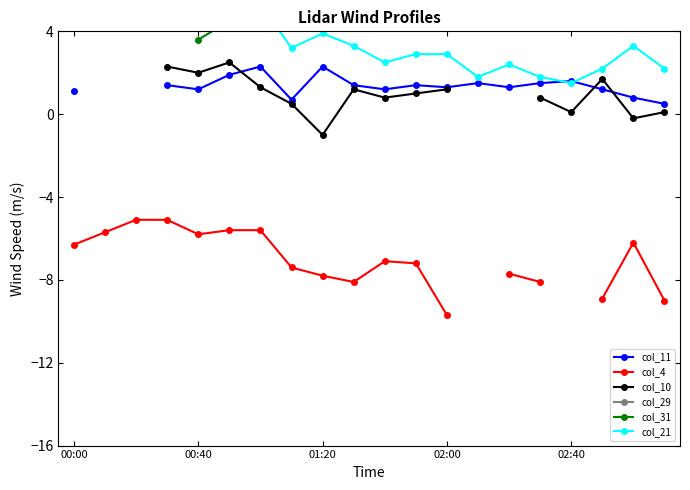

What is the sum of the col_31 values at 11 and 17?

11.1